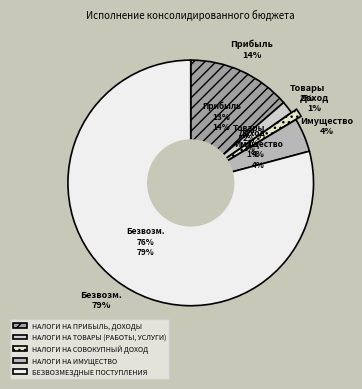

How many slices are in this pie chart?

5